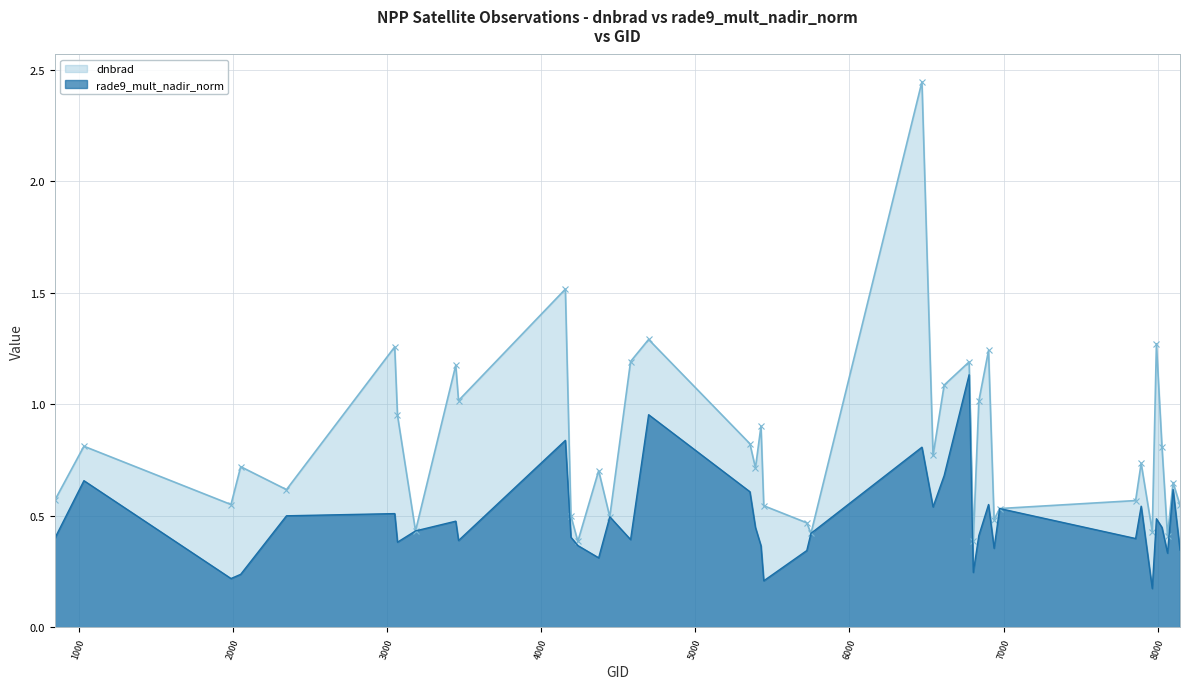

Where is rade9_mult_nadir_norm nearest to the value 0?

7964